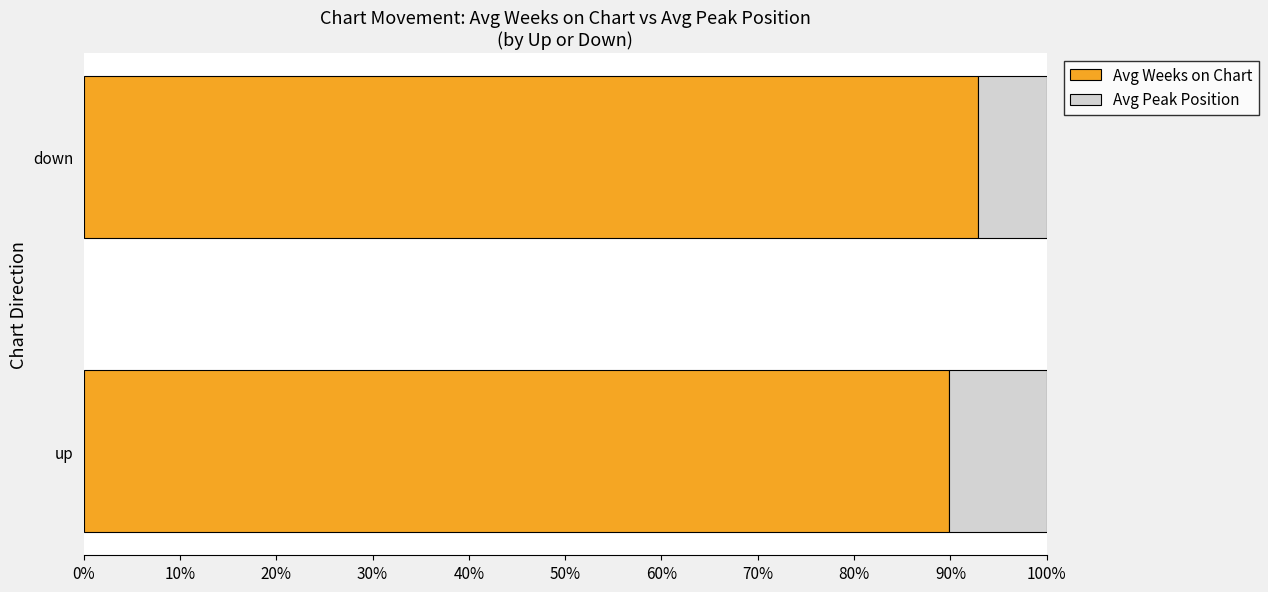

What is the difference between the Avg Weeks on Chart values at up and down?

3.0